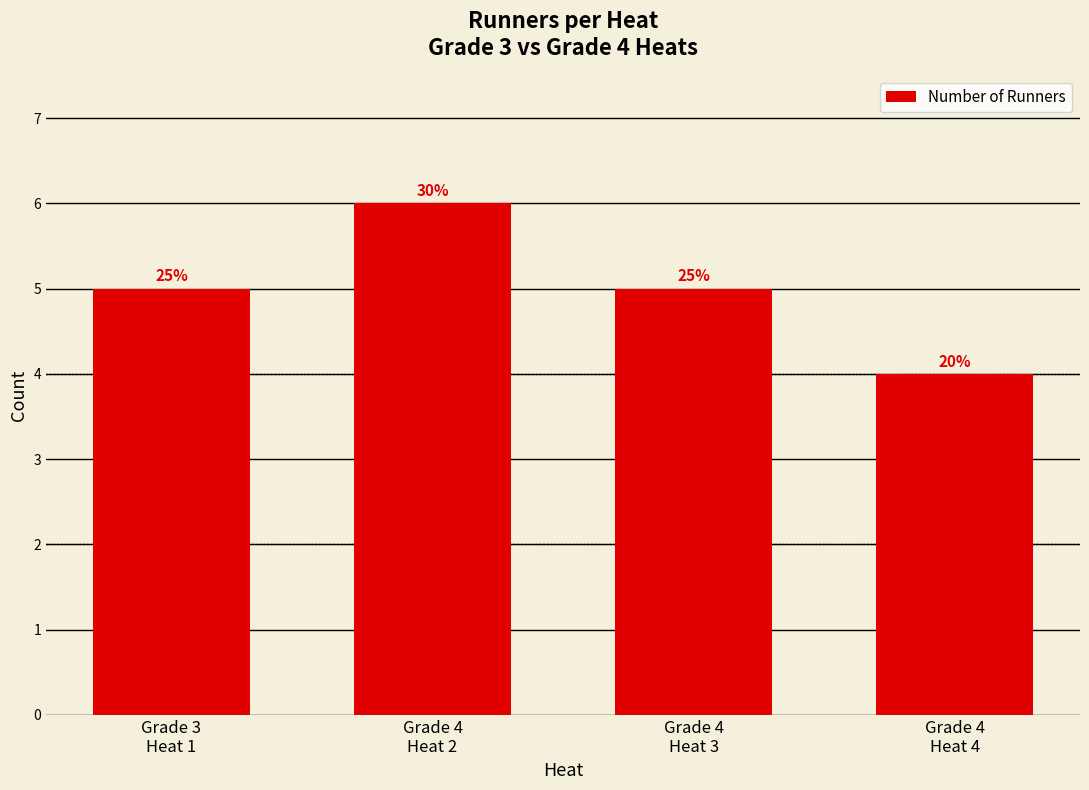

What value does the data have at Grade 4
Heat 2?

6